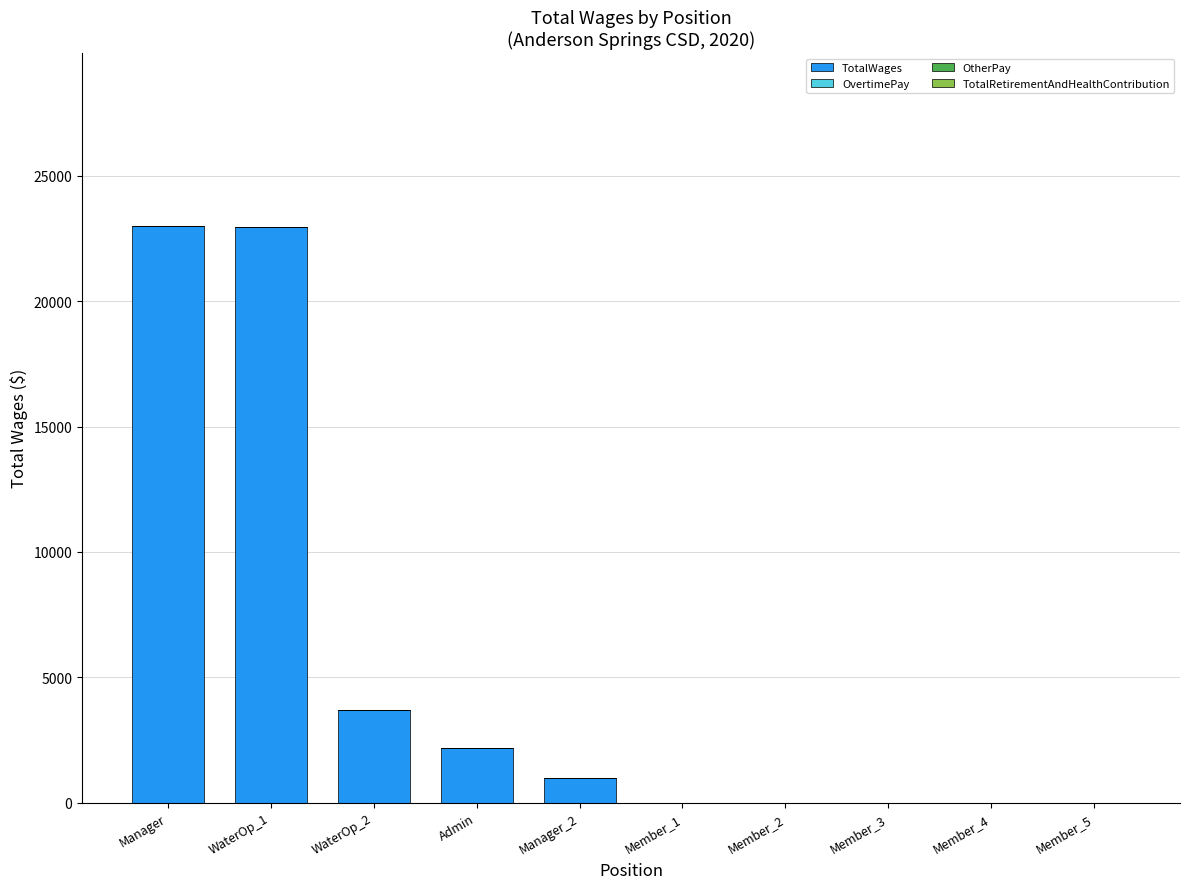

Are the bars grouped side by side (vs. stacked)?

No